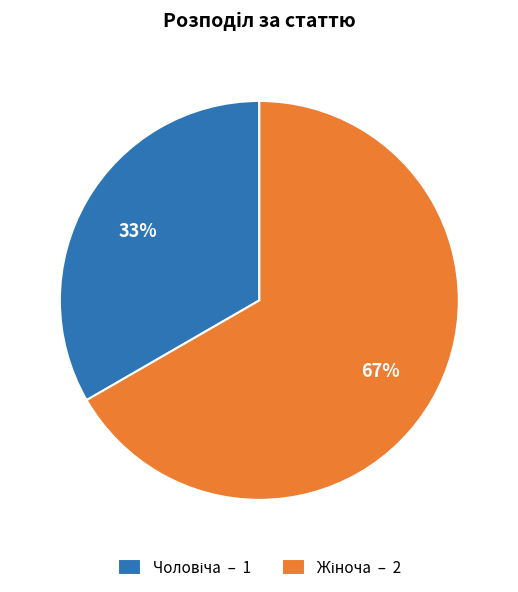

Is there any slice that represents more than half of the pie?

Yes